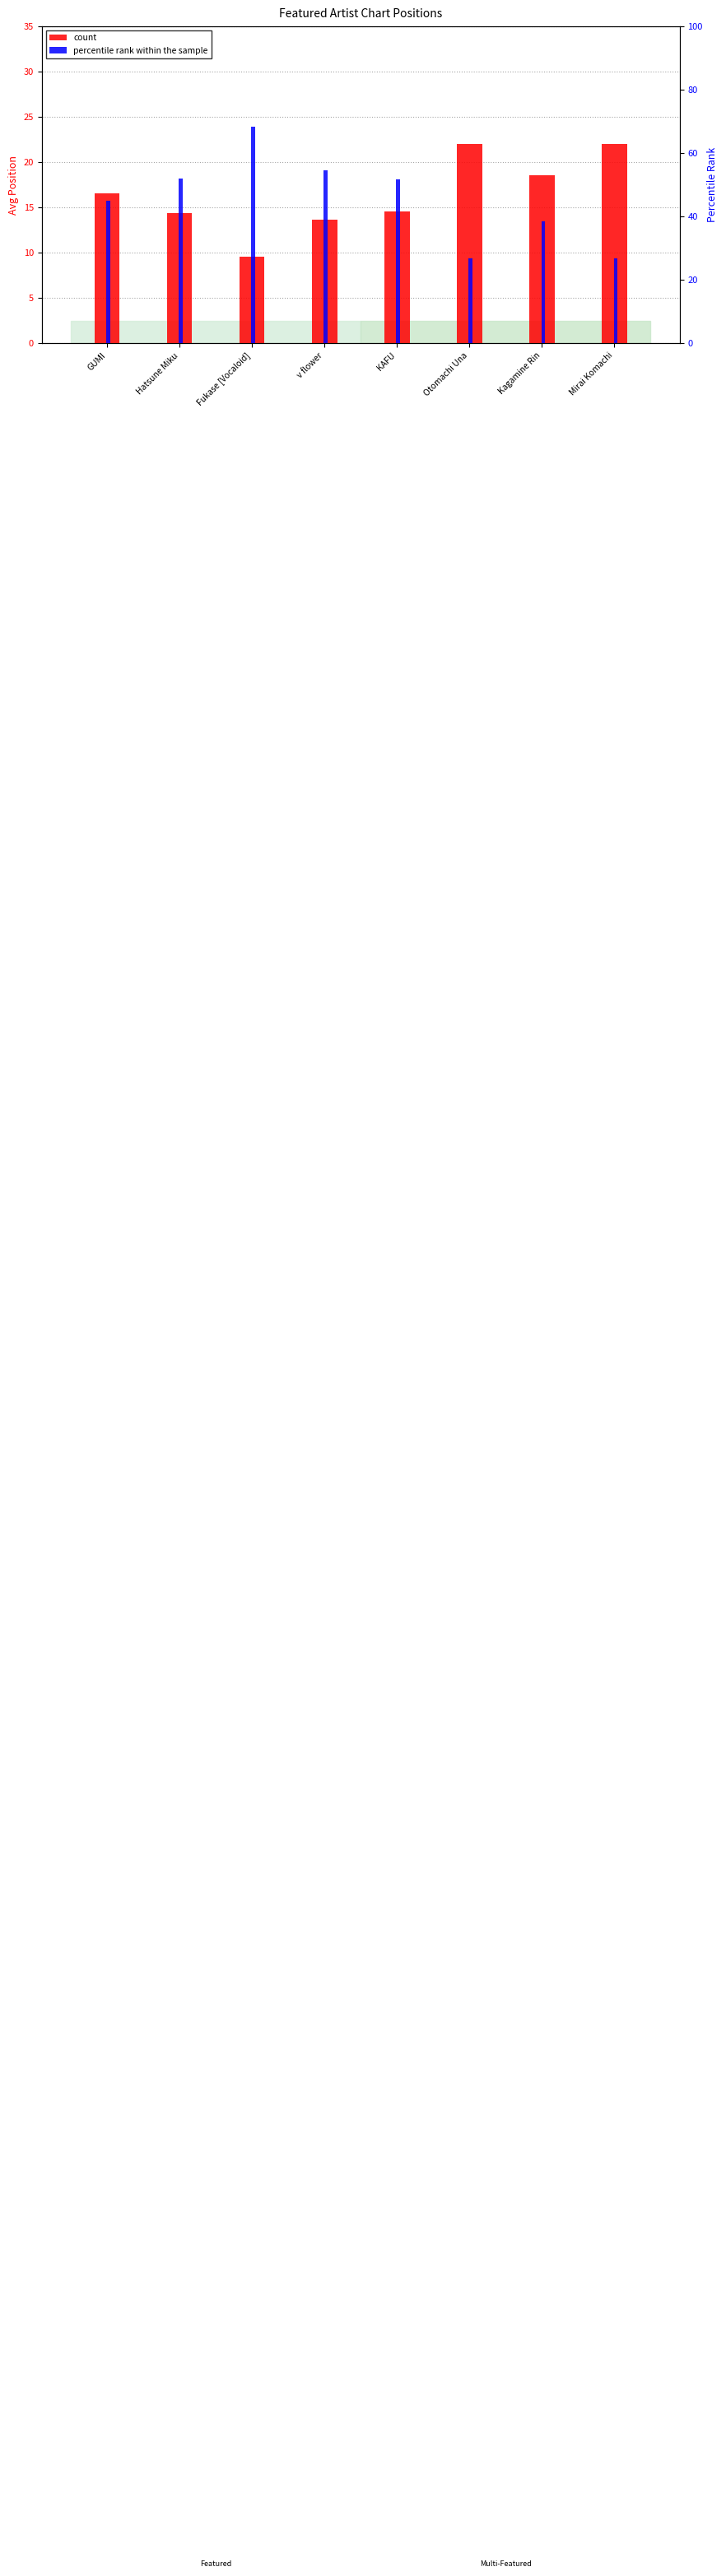

What is the difference between the percentile rank within the sample values at Fukase [Vocaloid] and Mirai Komachi?

41.7